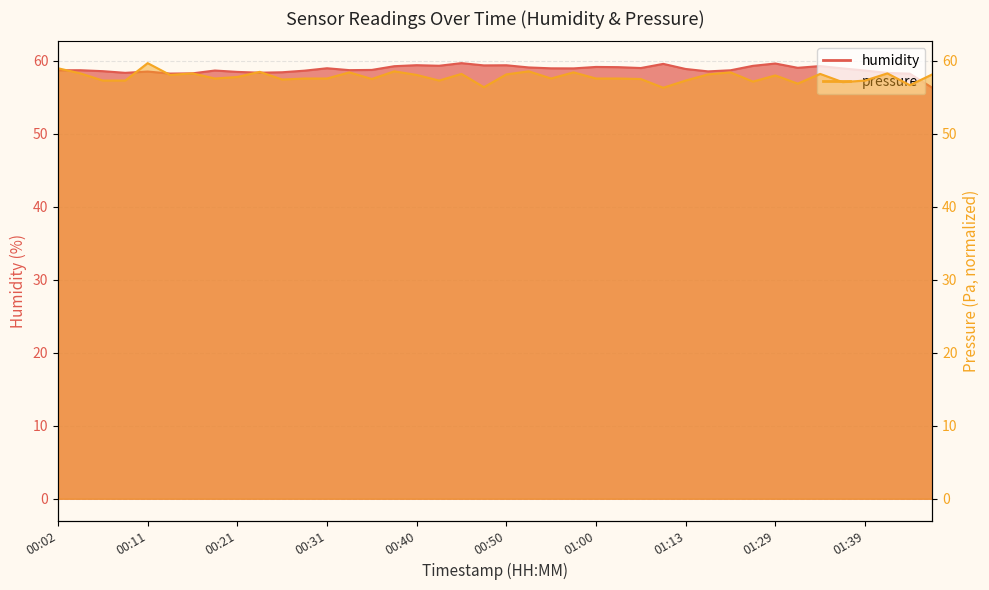

True or false: pressure and humidity cross at least once.

True